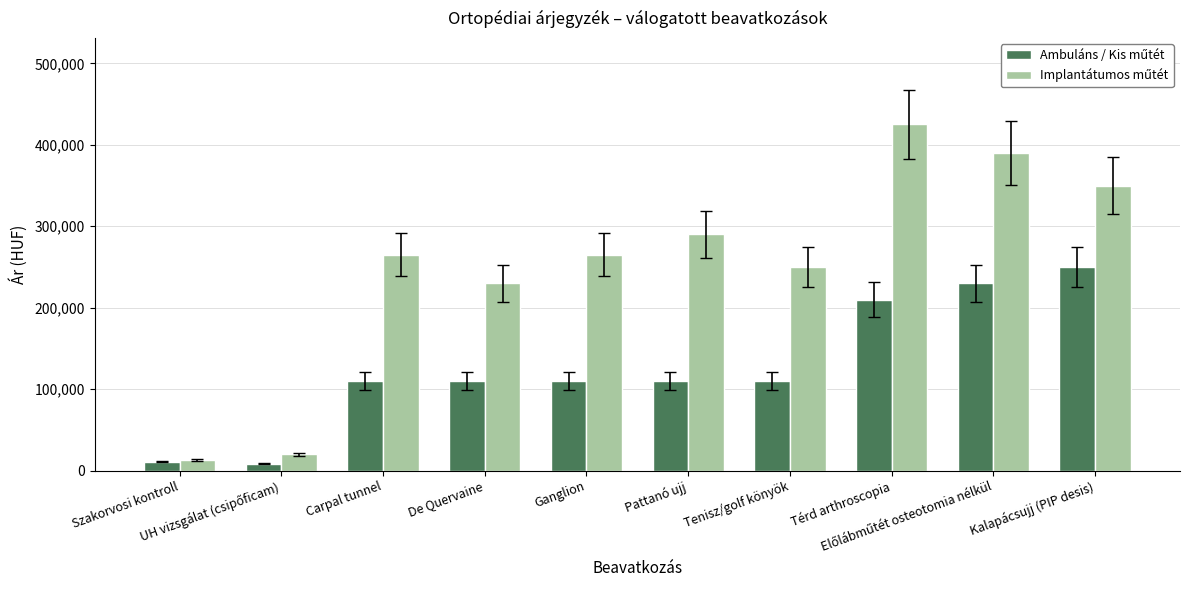

At how many categories does at least one series exceed 331297?

3